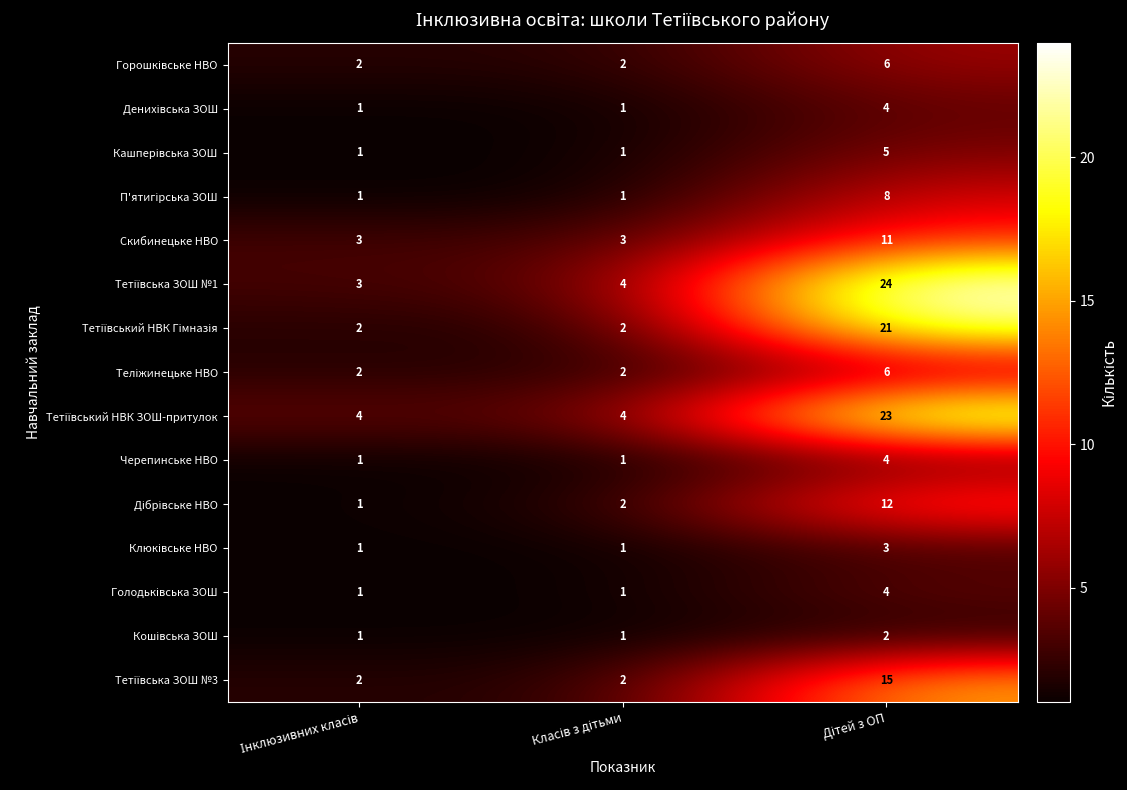

What is the maximum value shown in the chart?

24